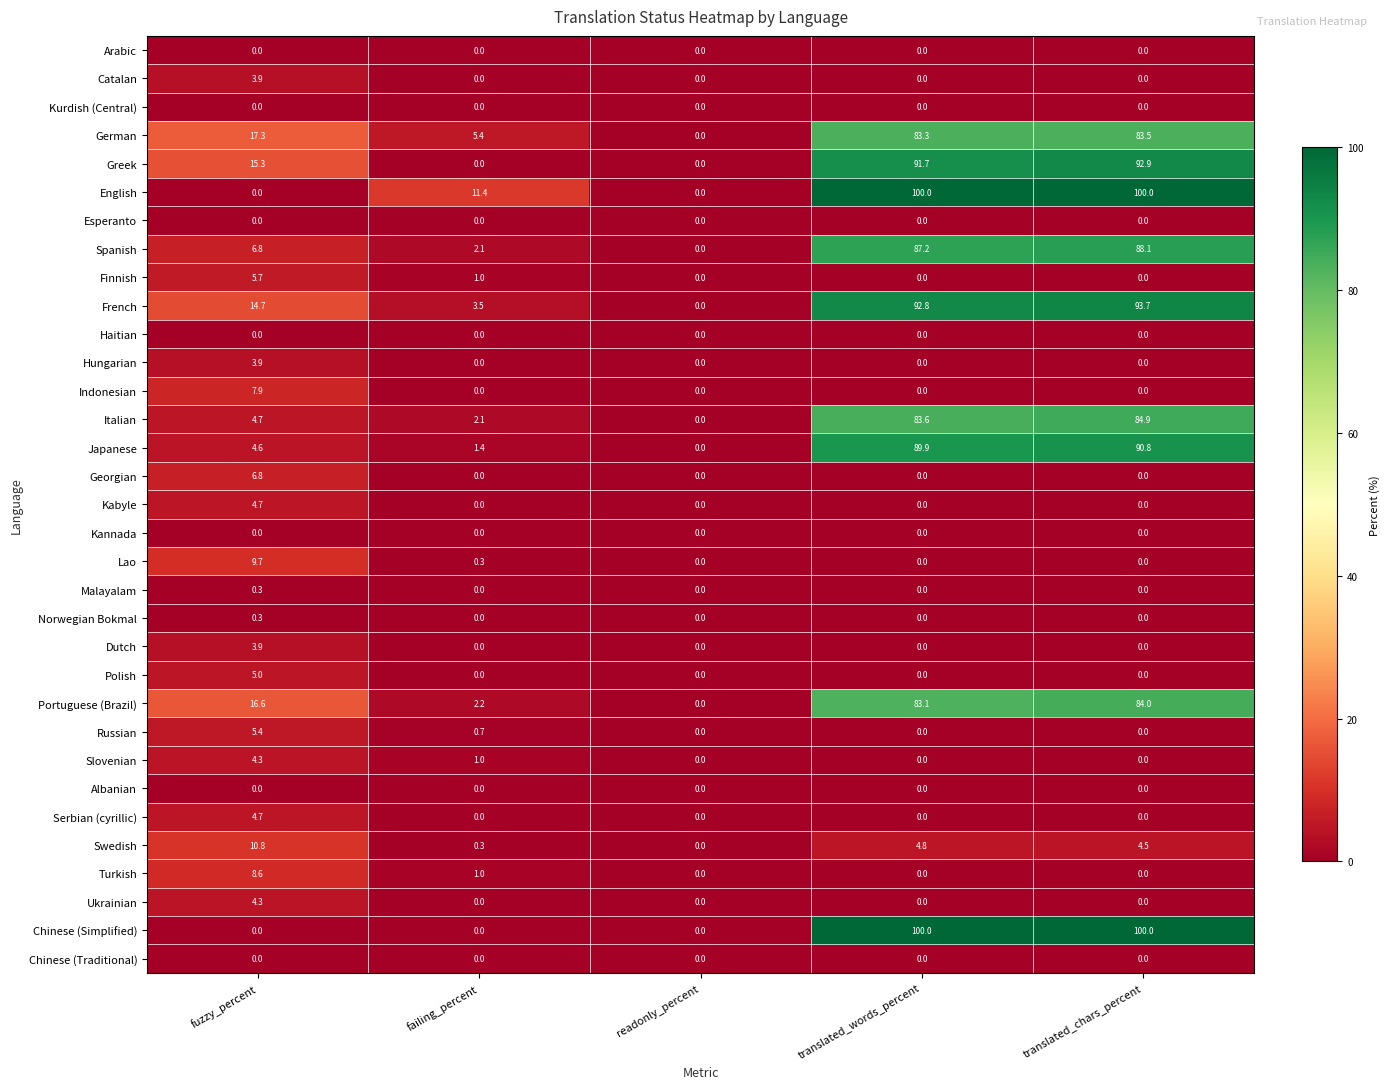

How many Catalan values are between 0 and 1?

4